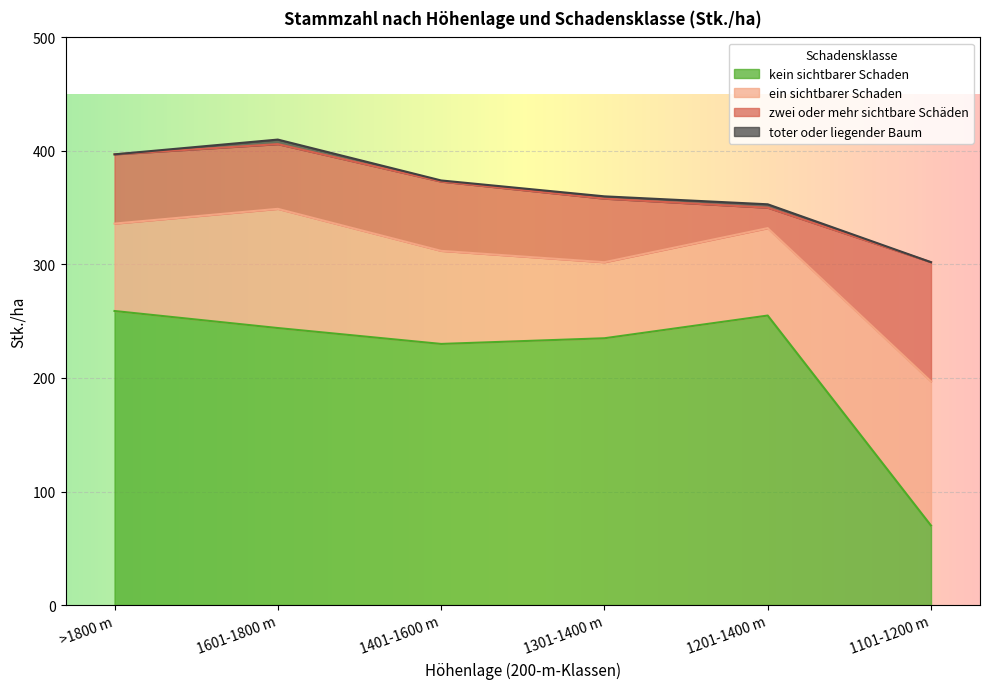

Is it true that Total equals 396 at >1800 m?

True